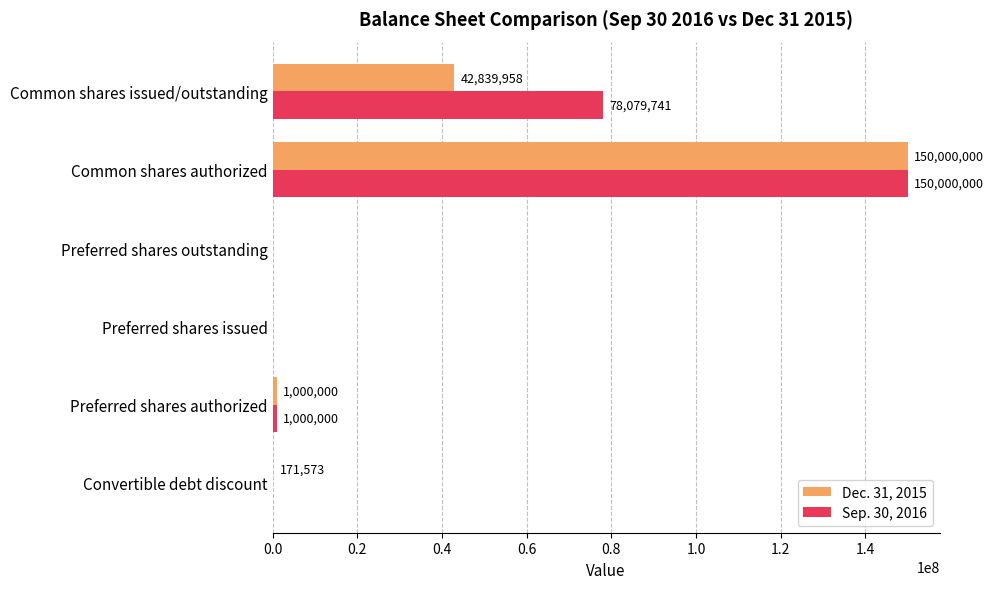

What is the highest value of the Dec. 31, 2015 series?

150000000